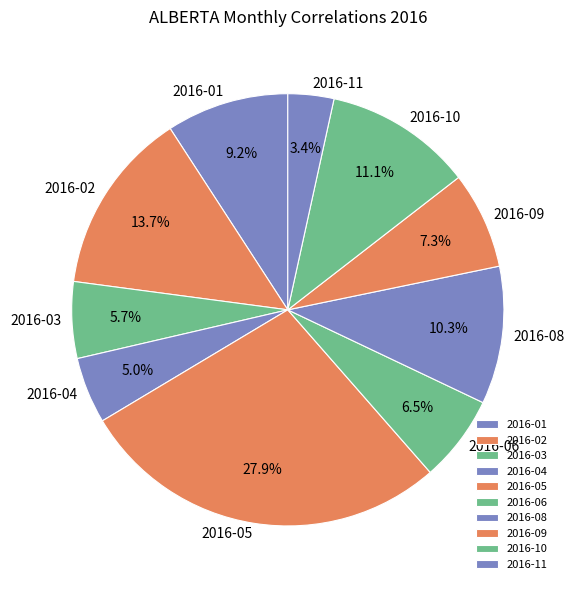

To the nearest percent, what is the combined percentage of 2016-02 and 2016-04?

19%